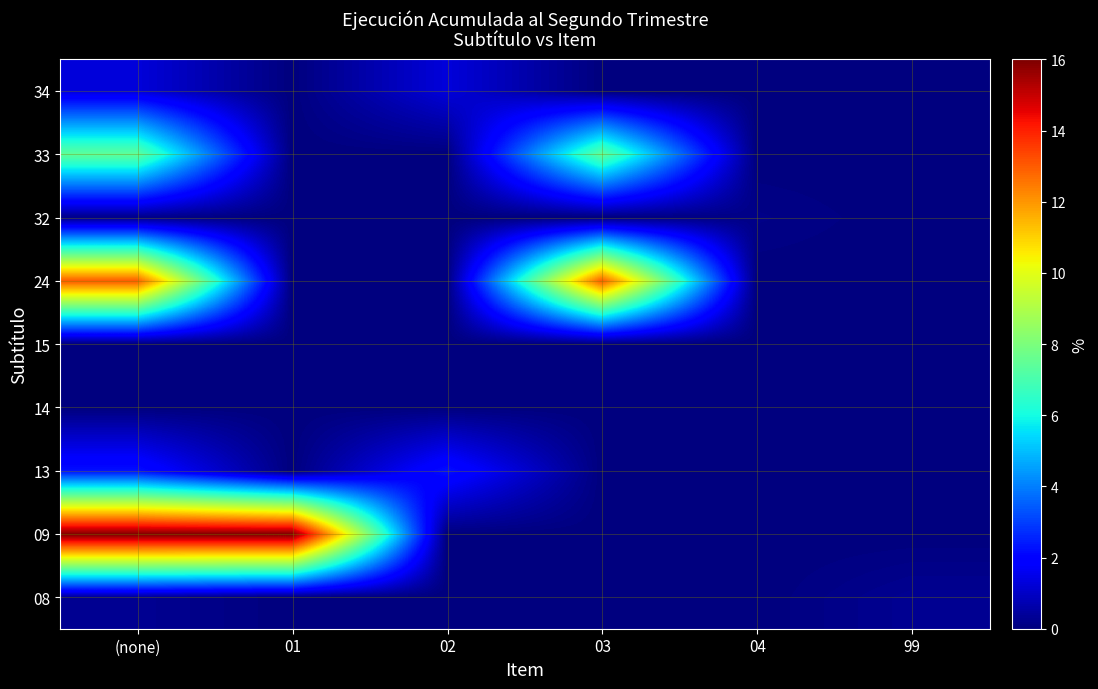

What is the greatest value displayed?

16.0